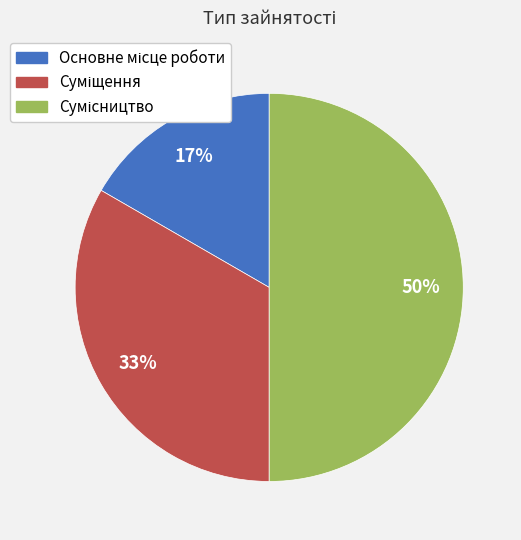

To the nearest percent, what is the average slice percentage?

33%